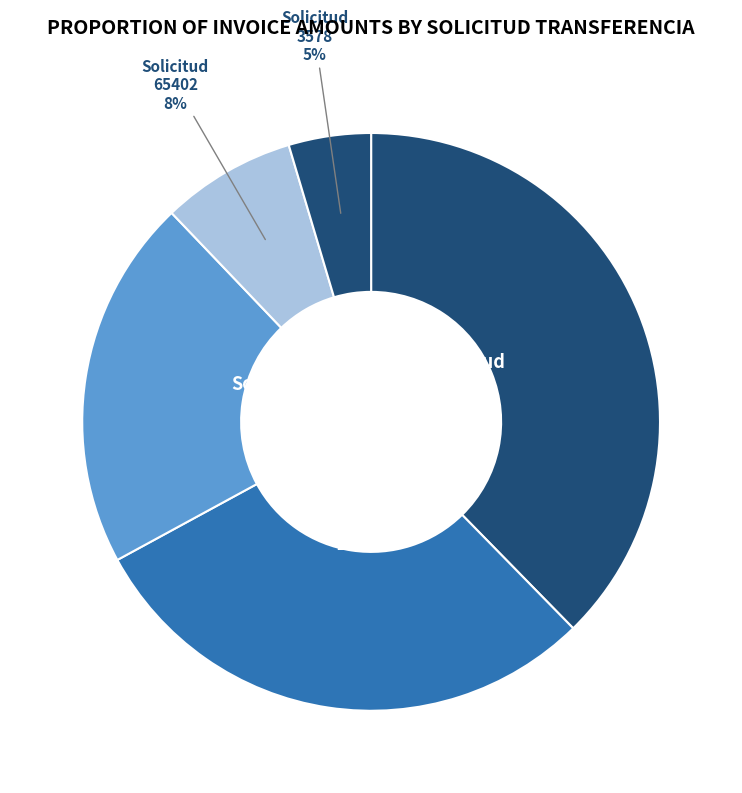

Rank the categories by value from highest to lowest.

Solicitud 9462 38%, Solicitud 9563 29%, Solicitud 65340 21%, Solicitud 65402 8%, Solicitud 3578 5%